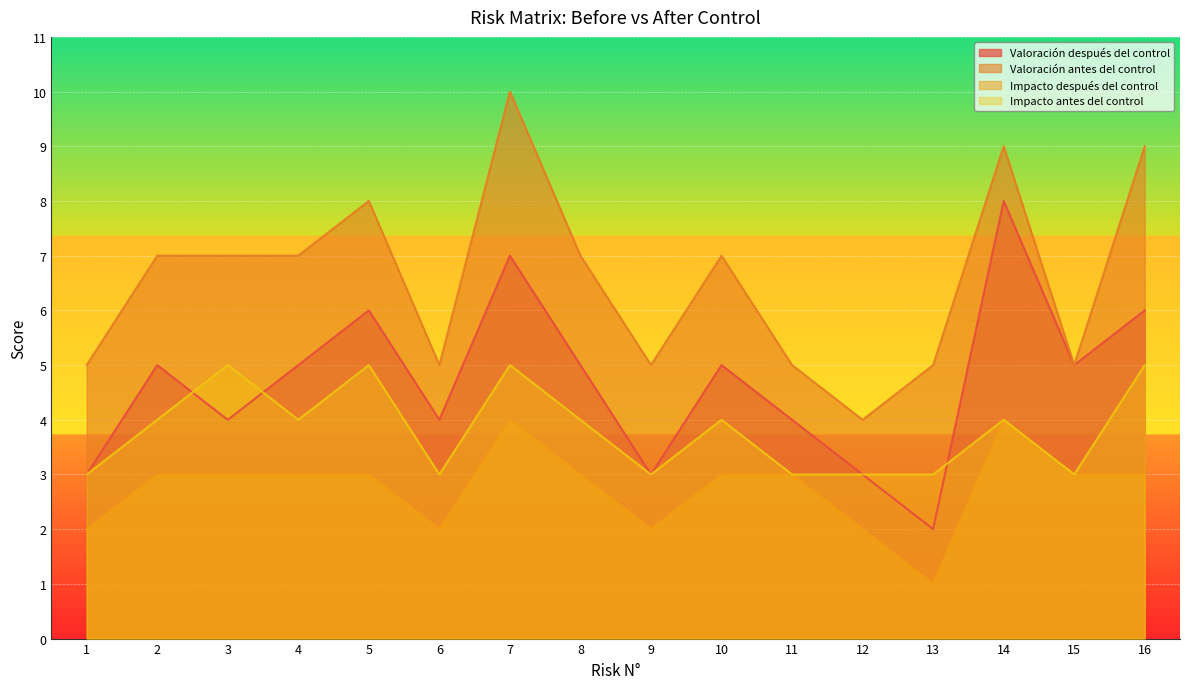

Does the chart display data point markers on the line(s)?

No